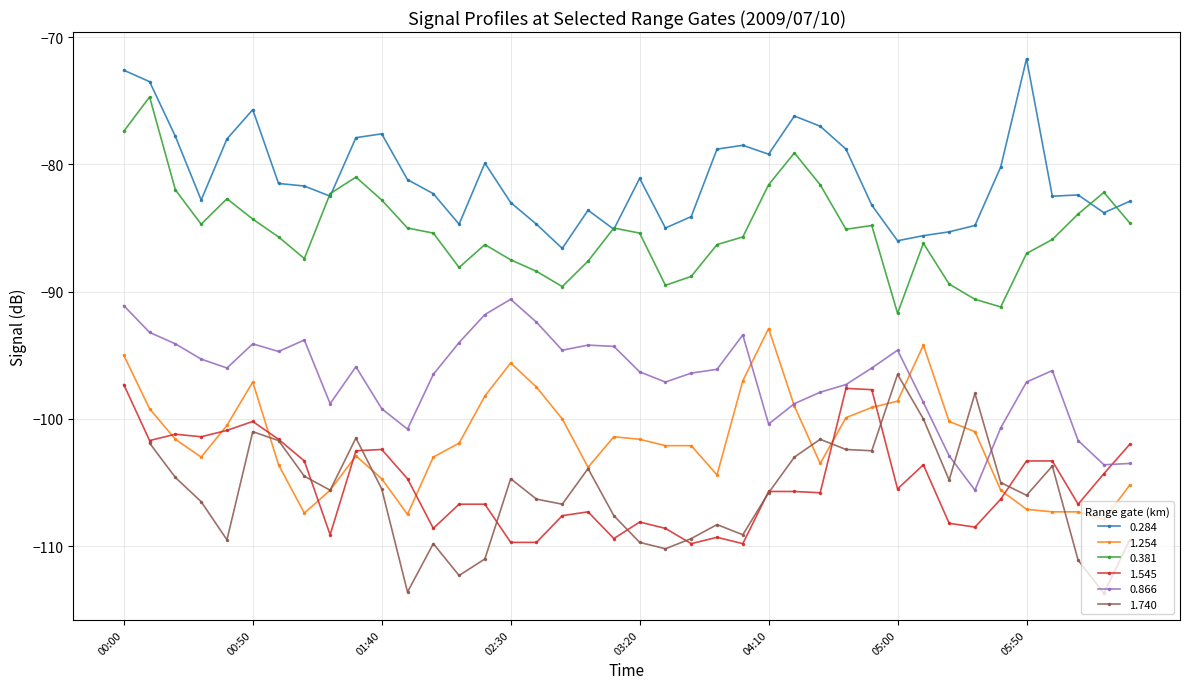

True or false: 0.284 has more than 0 points higher than both neighbors.

True